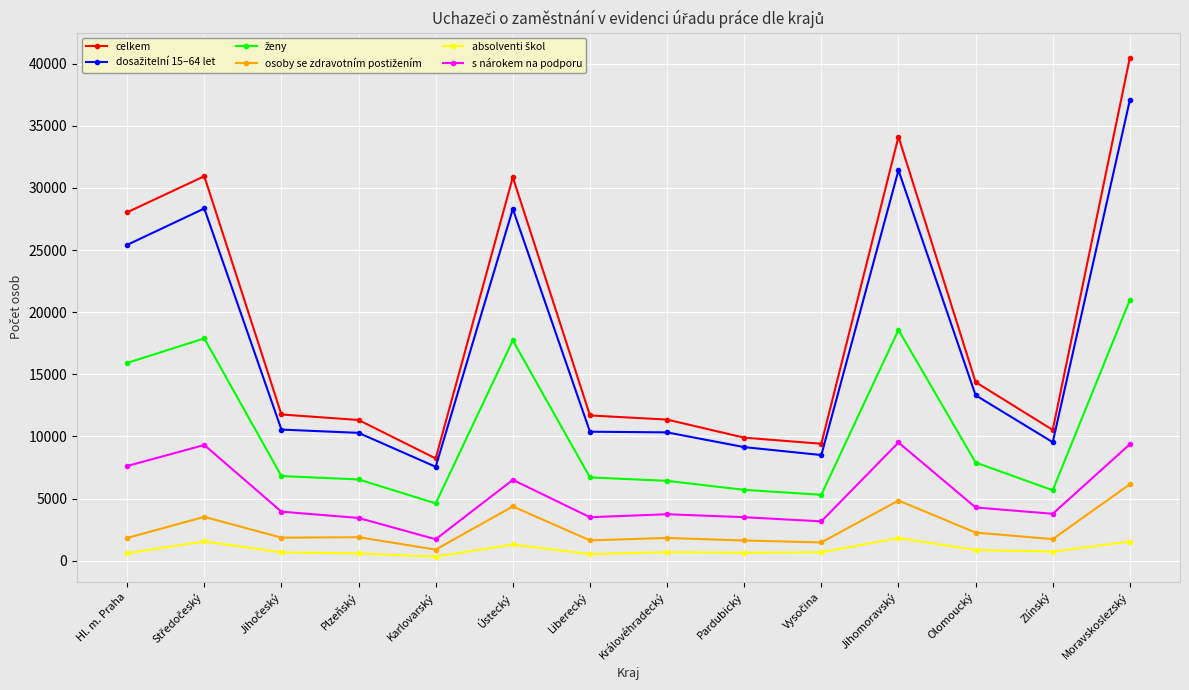

What is the maximum value shown in the chart?

40492